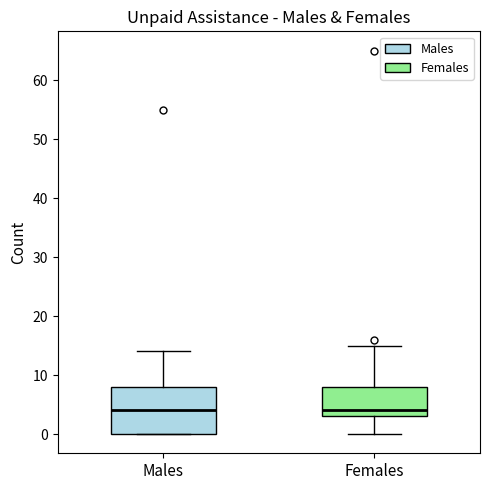

Reading left to right, read every box against the y-axis: the position of its median line, the range the box covers, and the ends of its whiskers. The values are not printed on the chart, so give them approximately, as read against the axis.

Males: median 4, box 0 to 8, whiskers 0 to 14
Females: median 4, box 3 to 8, whiskers 0 to 15